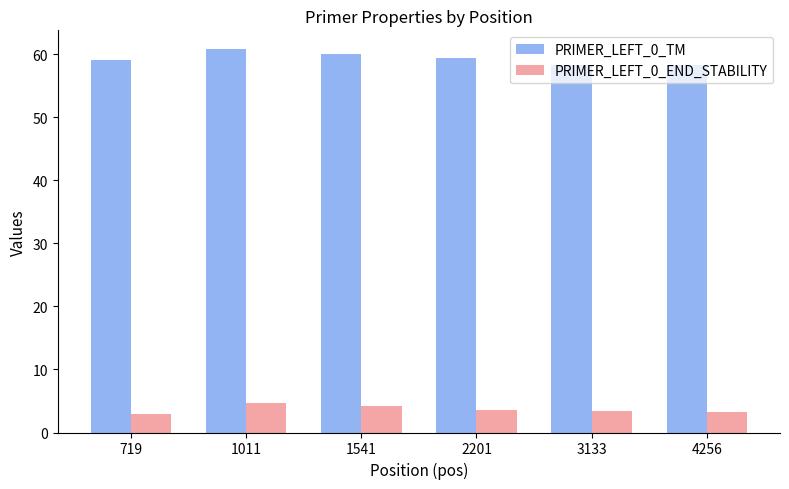

How many bars are there in total?

12